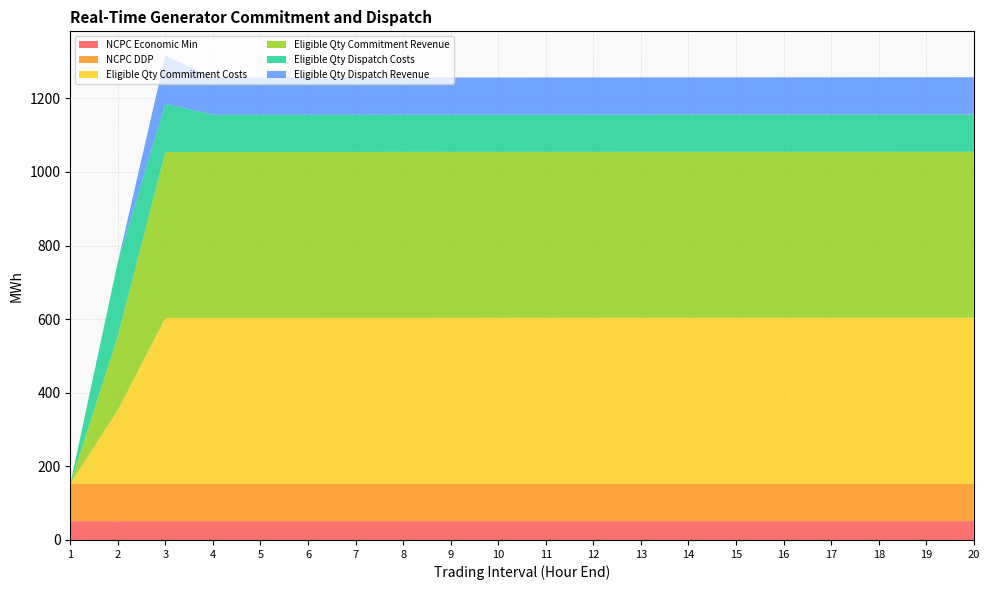

Reading left to right, transcribe all the data shown in this chart.

NCPC Economic Min: 51.0	51.0	51.0	51.0	51.0	51.1	51.1	51.1	51.1	51.1	51.1	51.1	51.1	51.1	51.1	51.2	51.2	51.2	51.2	51.2
NCPC DDP: 101.0	101.0	101.0	101.0	101.0	101.1	101.1	101.1	101.1	101.1	101.1	101.1	101.1	101.1	101.2	101.2	101.2	101.2	101.2	101.2
Eligible Qty Commitment Costs: 0.0	201.0	451.0	451.0	451.1	451.1	451.1	451.1	451.1	451.1	451.1	451.1	451.1	451.1	451.1	451.2	451.2	451.2	451.2	451.2
Eligible Qty Commitment Revenue: 0.0	201.0	451.0	451.0	451.1	451.1	451.1	451.1	451.1	451.1	451.1	451.1	451.1	451.1	451.1	451.2	451.2	451.2	451.2	451.2
Eligible Qty Dispatch Costs: 0.0	201.0	131.0	101.0	101.0	101.1	101.1	101.1	101.1	101.1	101.1	101.1	101.1	101.1	101.2	101.2	101.2	101.2	101.2	101.2
Eligible Qty Dispatch Revenue: 0.0	0.0	131.0	101.0	101.0	101.1	101.1	101.1	101.1	101.1	101.1	101.1	101.1	101.1	101.2	101.2	101.2	101.2	101.2	101.2